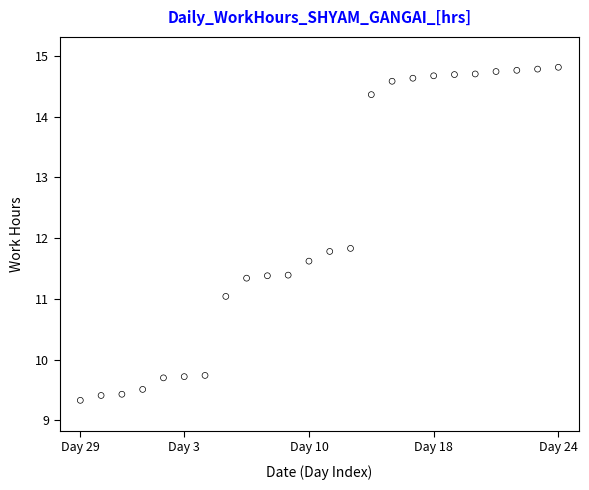

What is the range of Y values (max minus min)?

5.5